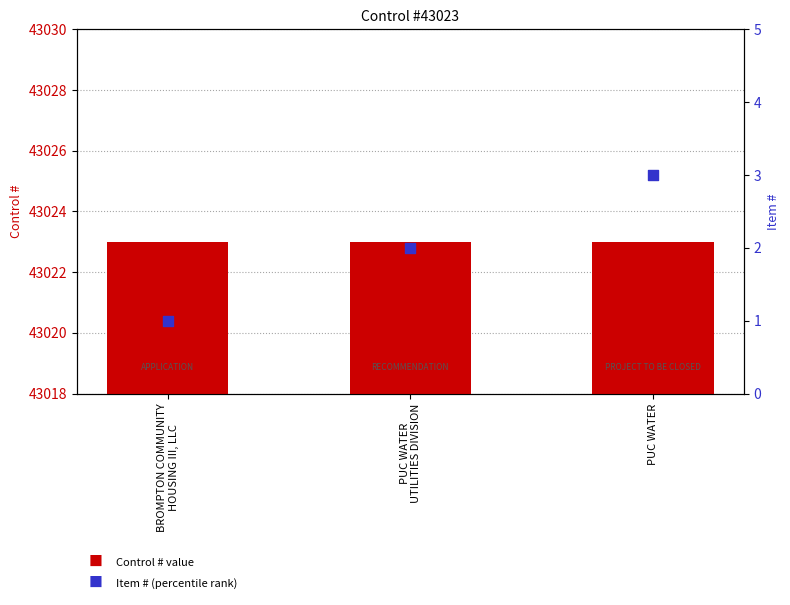

Which series has the largest total across all categories?

Control #